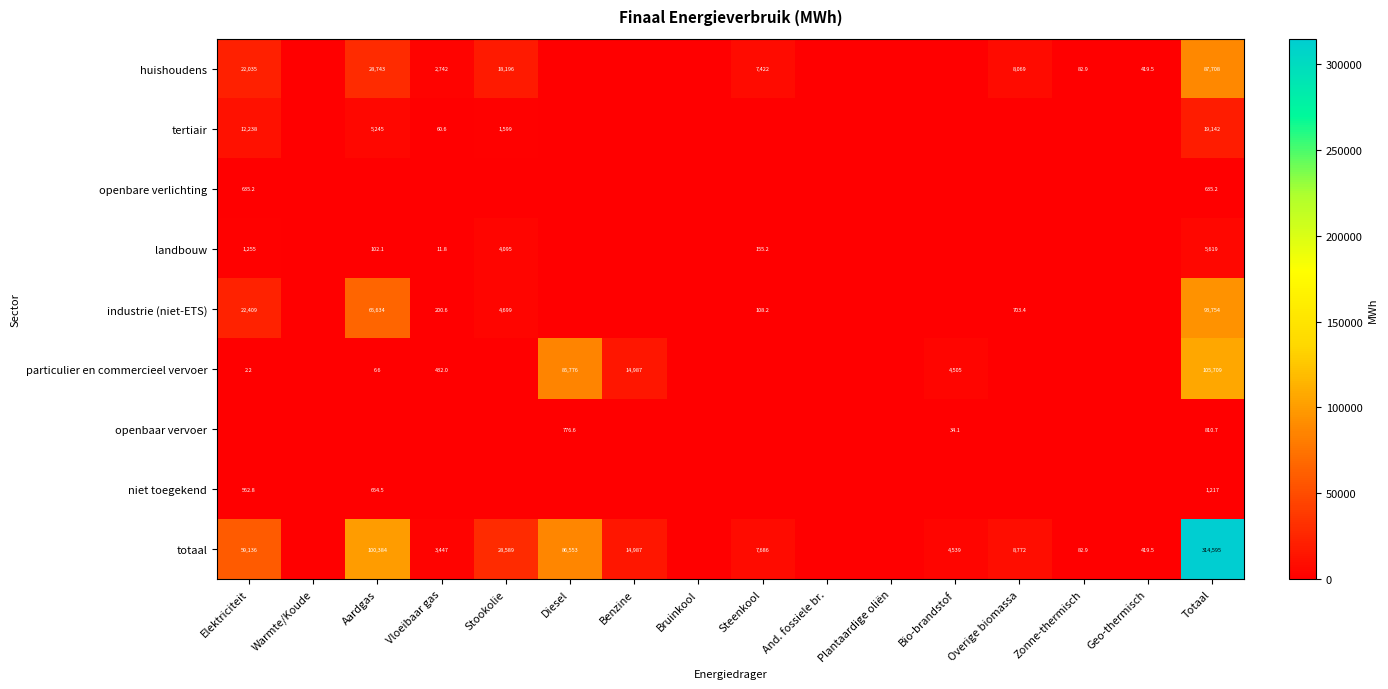

What is the average value of the openbare verlichting series?

79.4